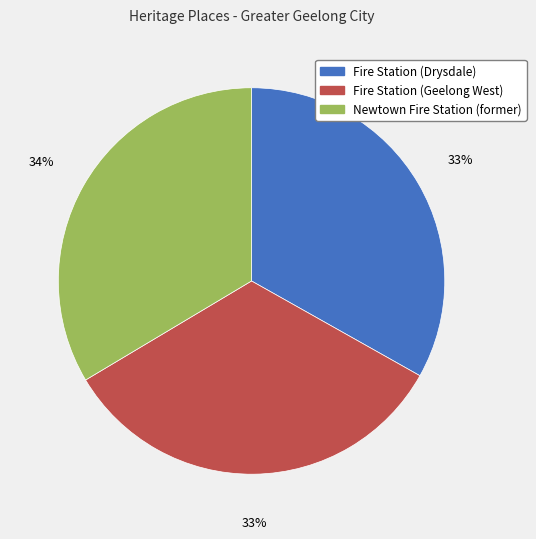

True or false: Fire Station (Drysdale) accounts for 33% of the total.

True